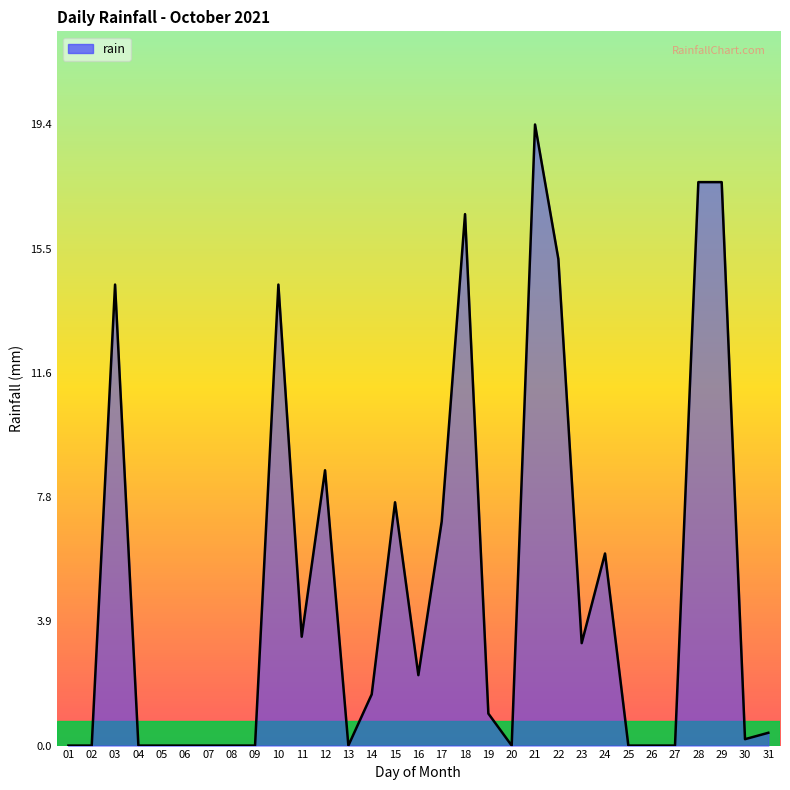

What is the change in value from 04 to 22?

+15.2